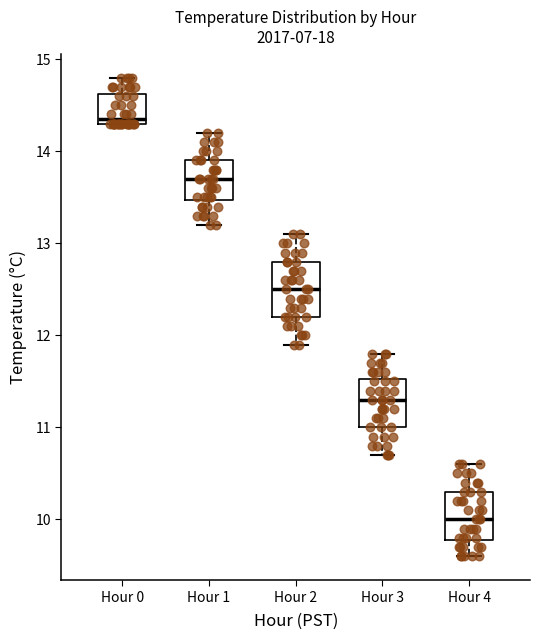

Reading left to right, transcribe this box plot: for each box, give where its median line is, the range the box spans, and where its two whiskers end, as read against the y-axis. The values are not printed on the chart, so give them approximately, as read against the axis.

Hour 0: median 14.4, box 14.3 to 14.6, whiskers 14.3 to 14.8
Hour 1: median 13.7, box 13.5 to 13.9, whiskers 13.2 to 14.2
Hour 2: median 12.5, box 12.2 to 12.8, whiskers 11.9 to 13.1
Hour 3: median 11.3, box 11.0 to 11.5, whiskers 10.7 to 11.8
Hour 4: median 10.0, box 9.8 to 10.3, whiskers 9.6 to 10.6